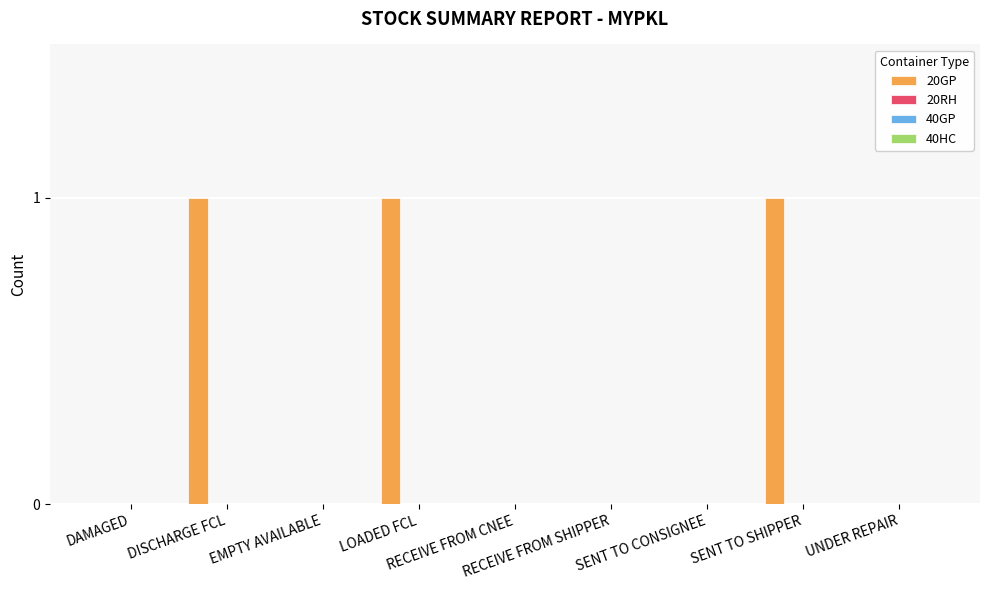

What is the sum of all values?

3